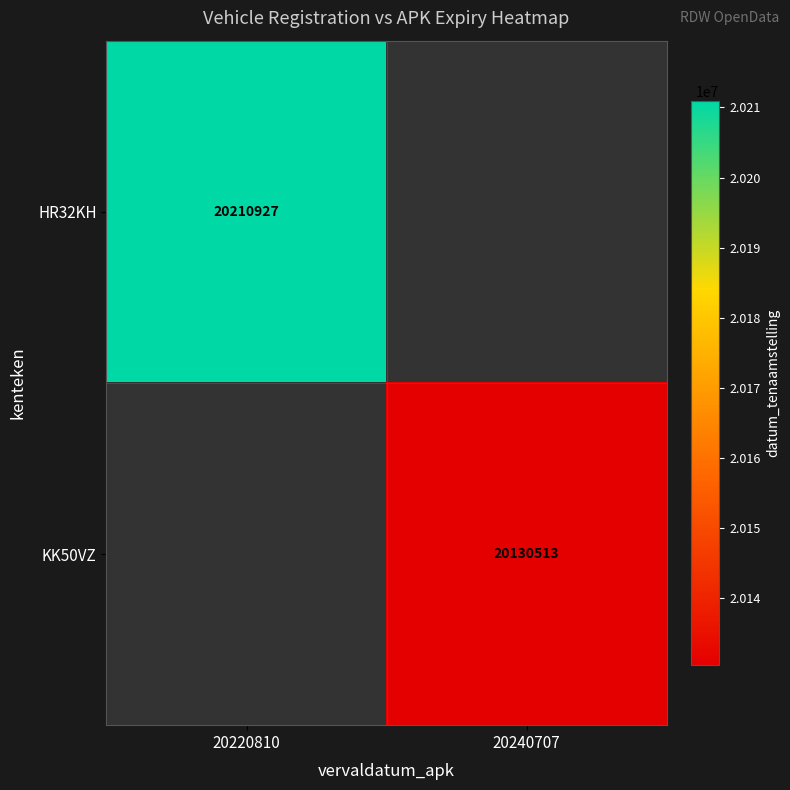

What is the maximum value shown in the chart?

20210927.0